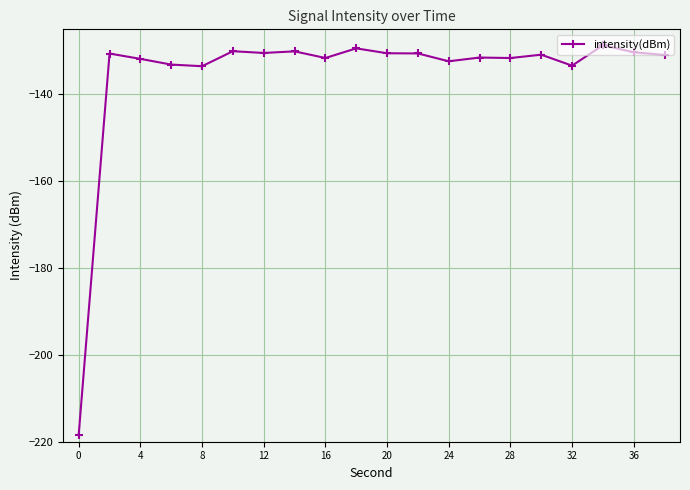

What is the value of the 10th point from the left?

-129.4